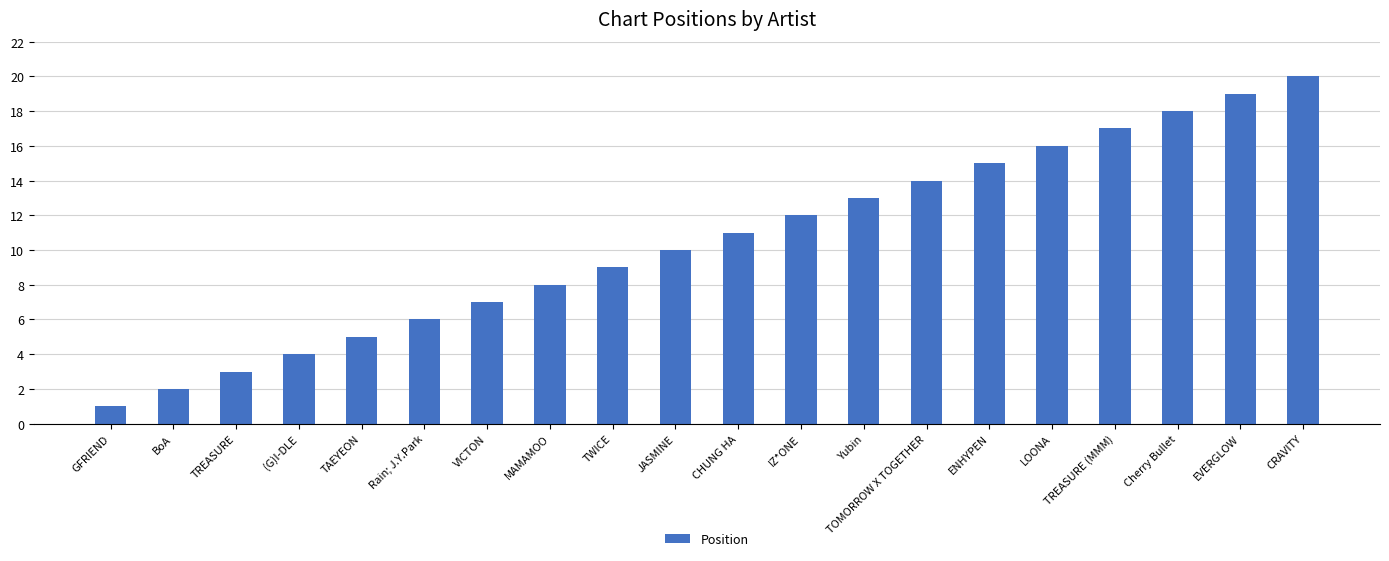

Rank the categories by value from highest to lowest.

CRAVITY, EVERGLOW, Cherry Bullet, TREASURE (MMM), LOONA, ENHYPEN, TOMORROW X TOGETHER, Yubin, IZ*ONE, CHUNG HA, JASMINE, TWICE, MAMAMOO, VICTON, Rain; J.Y.Park, TAEYEON, (G)I-DLE, TREASURE, BoA, GFRIEND